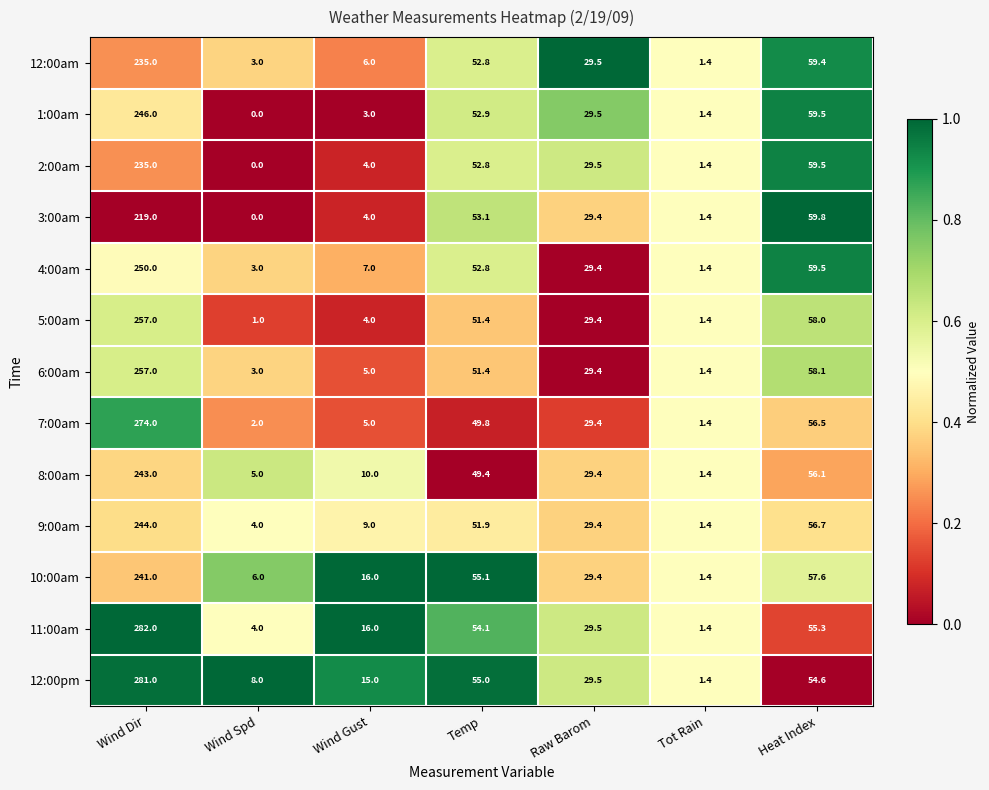

Which series has the widest spread of values?

11:00am